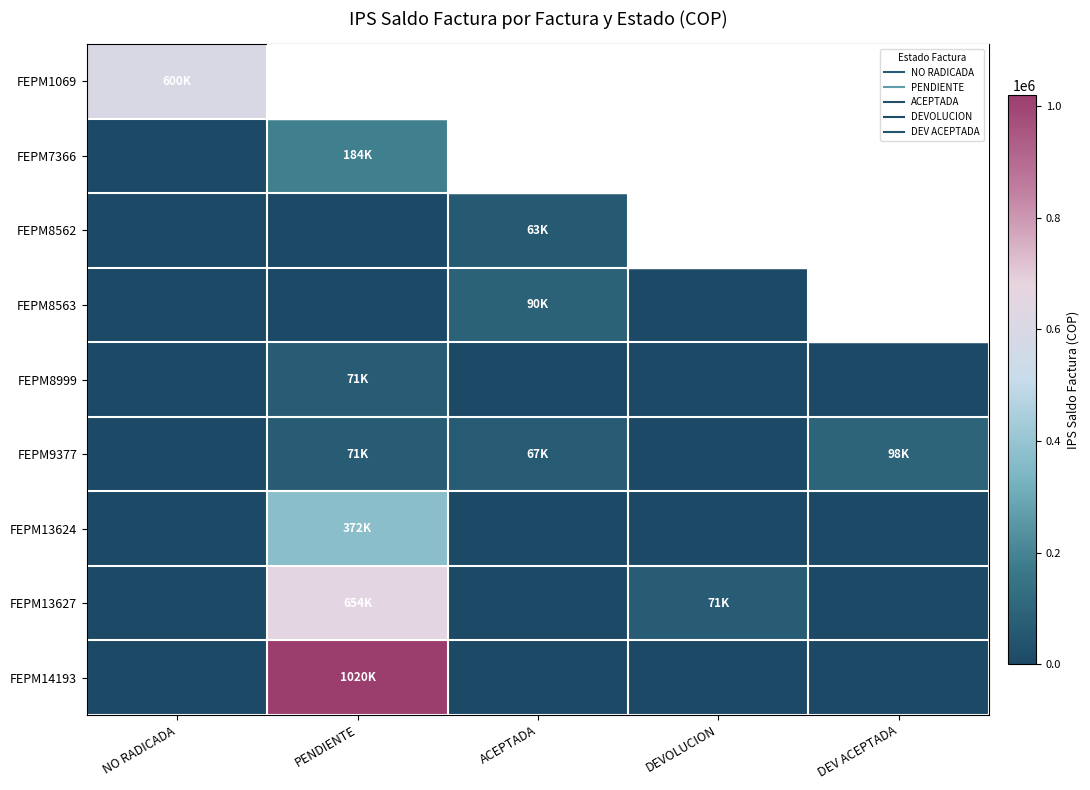

Reading left to right, list all the values displayed in this chart.

FEPM1069: NO RADICADA=600060	PENDIENTE=0	ACEPTADA=0	DEVOLUCION=0	DEV ACEPTADA=0
FEPM7366: NO RADICADA=0	PENDIENTE=183600	ACEPTADA=0	DEVOLUCION=0	DEV ACEPTADA=0
FEPM8562: NO RADICADA=0	PENDIENTE=0	ACEPTADA=62507	DEVOLUCION=0	DEV ACEPTADA=177000
FEPM8563: NO RADICADA=0	PENDIENTE=0	ACEPTADA=90351	DEVOLUCION=0	DEV ACEPTADA=102101
FEPM8999: NO RADICADA=0	PENDIENTE=70657	ACEPTADA=0	DEVOLUCION=0	DEV ACEPTADA=0
FEPM9377: NO RADICADA=0	PENDIENTE=70657	ACEPTADA=66557	DEVOLUCION=0	DEV ACEPTADA=98001
FEPM13624: NO RADICADA=0	PENDIENTE=372154	ACEPTADA=0	DEVOLUCION=0	DEV ACEPTADA=0
FEPM13627: NO RADICADA=0	PENDIENTE=654290	ACEPTADA=0	DEVOLUCION=70657	DEV ACEPTADA=0
FEPM14193: NO RADICADA=0	PENDIENTE=1020000	ACEPTADA=0	DEVOLUCION=0	DEV ACEPTADA=0